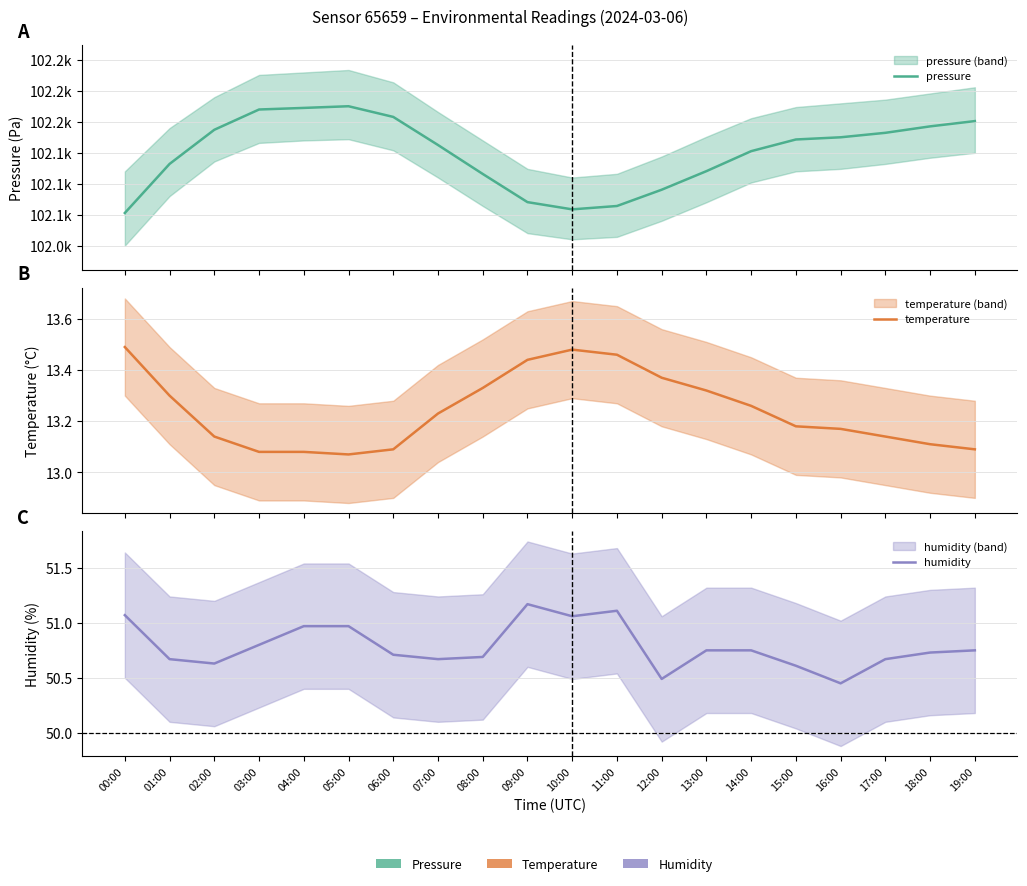

True or false: temperature and humidity cross at least once.

False